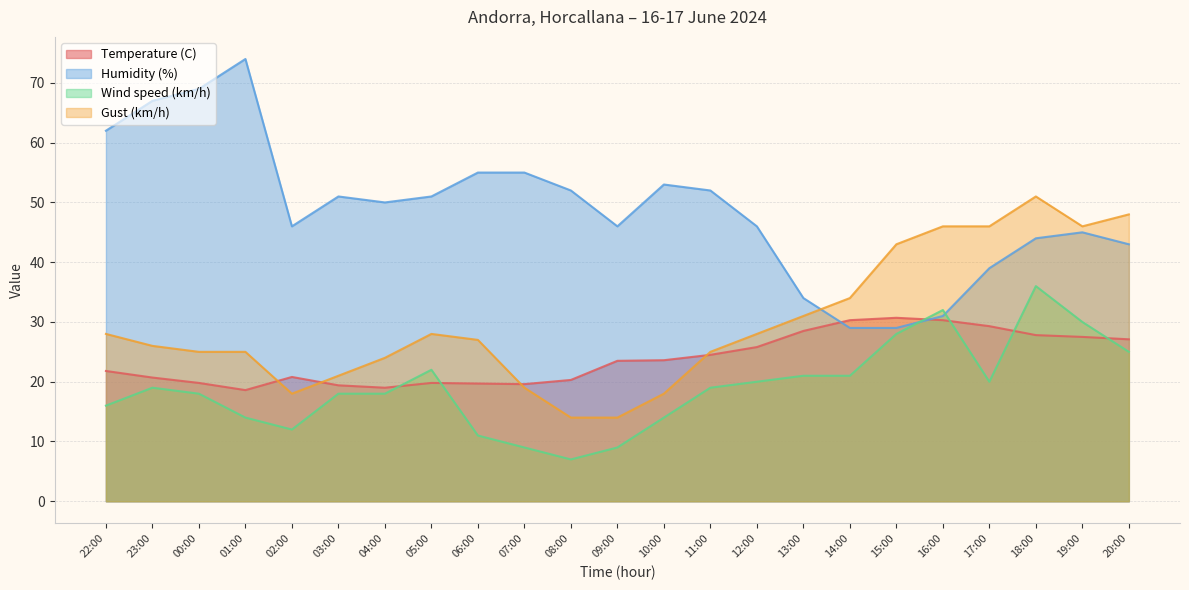

Where is the first local minimum for Temperature (C)?

01:00